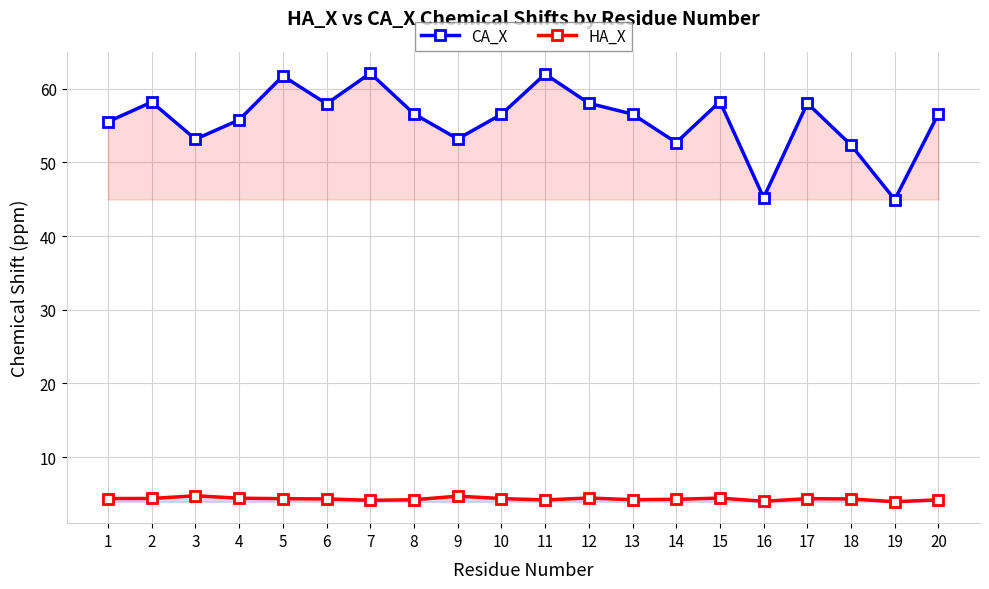

Which has a higher value, 3 or 2?

2